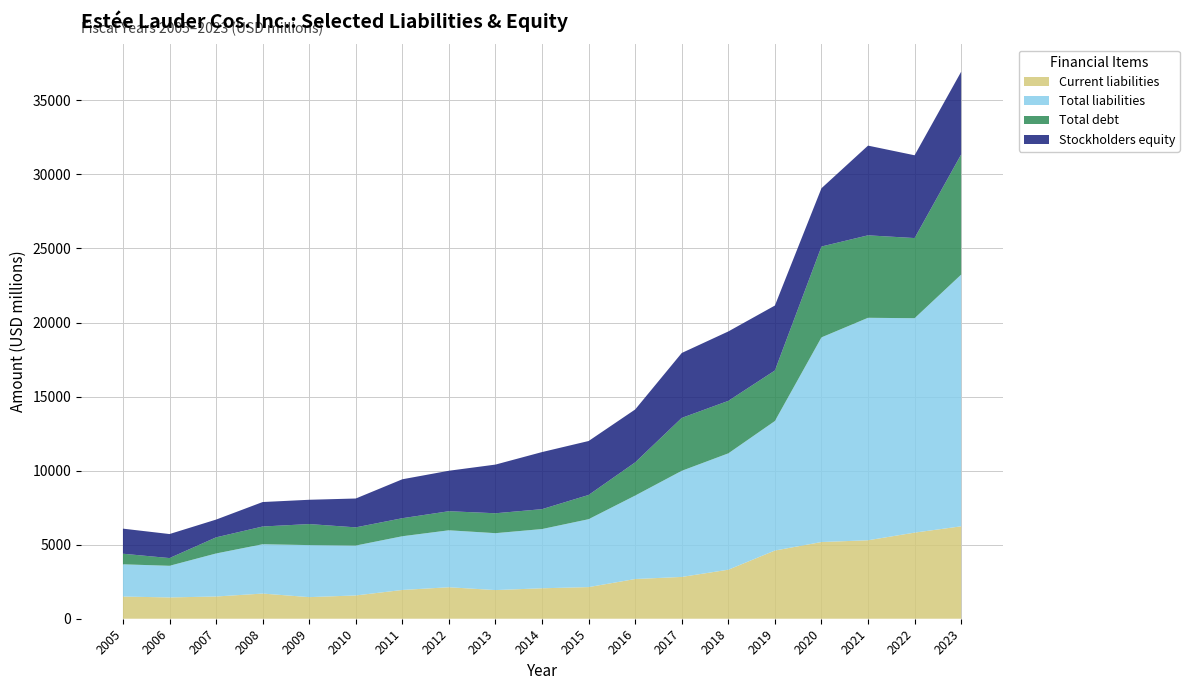

Reading left to right, list all the values displayed in this chart.

Current liabilities: 1498	1438	1501	1699	1459	1572	1943	2126	1935	2057	2136	2681	2823	3310	4605	5179	5298	5815	6240
Total liabilities: 2177	2136	2905	3331	3513	3370	3627	3846	3843	3999	4585	5636	7166	7857	8745	13819	15023	14478	16998
Total debt: 715	522	1089	1197	1421	1228	1218	1288	1344	1343	1637	2242	3572	3544	3412	6136	5569	5412	8114
Stockholders equity: 1693	1622	1199	1653	1640	1948	2629	2733	3287	3855	3643	3572	4384	4688	4386	3935	6057	5590	5585